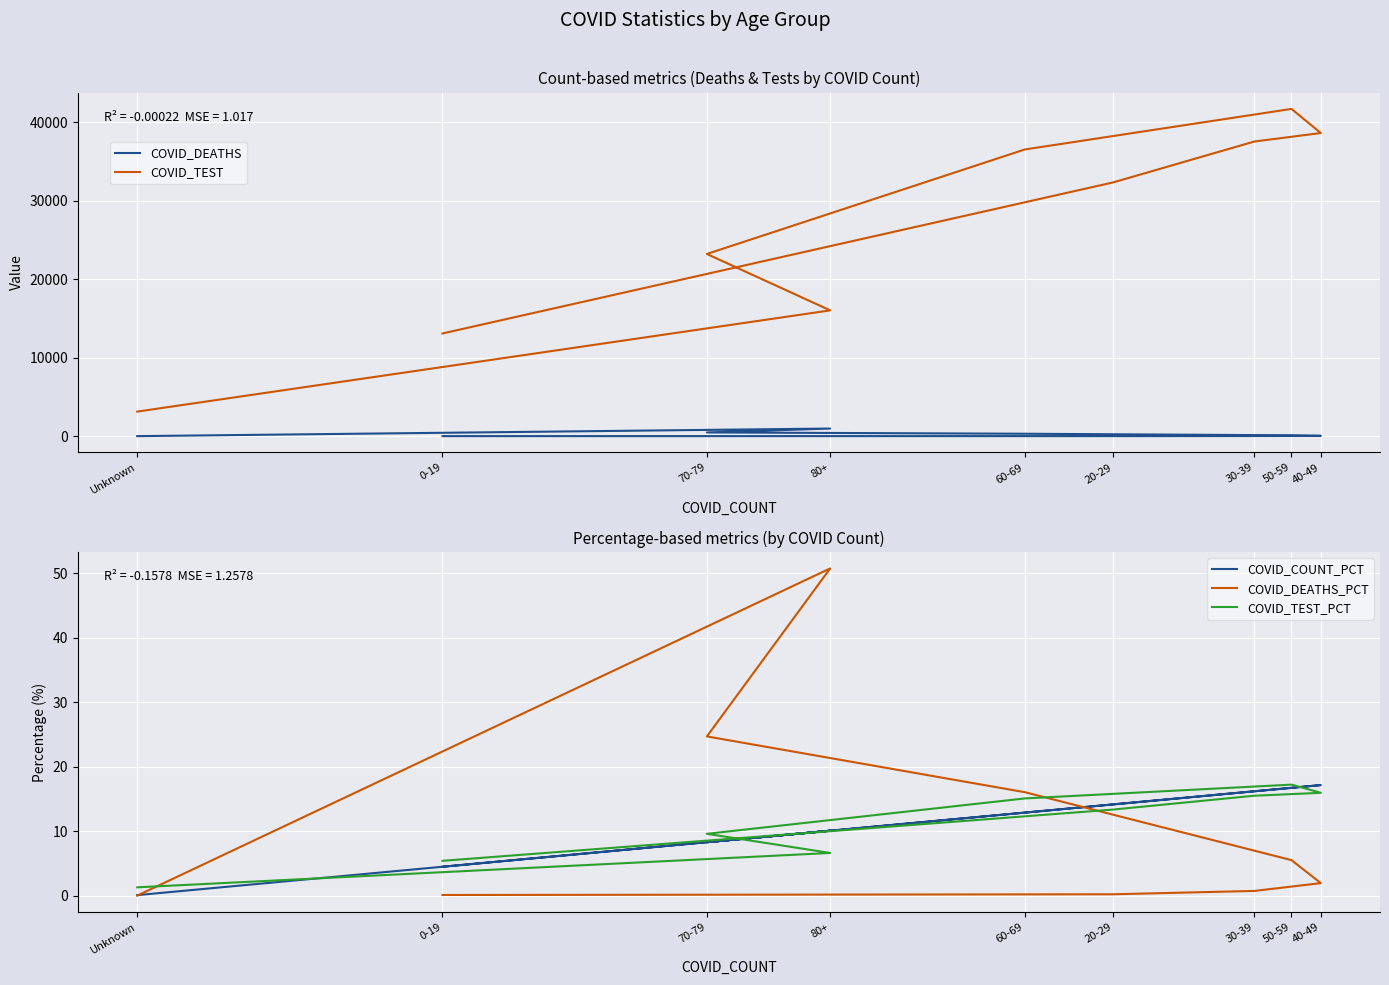

What is the difference between the COVID_DEATHS values at 70-79 and 50-59?

366.0